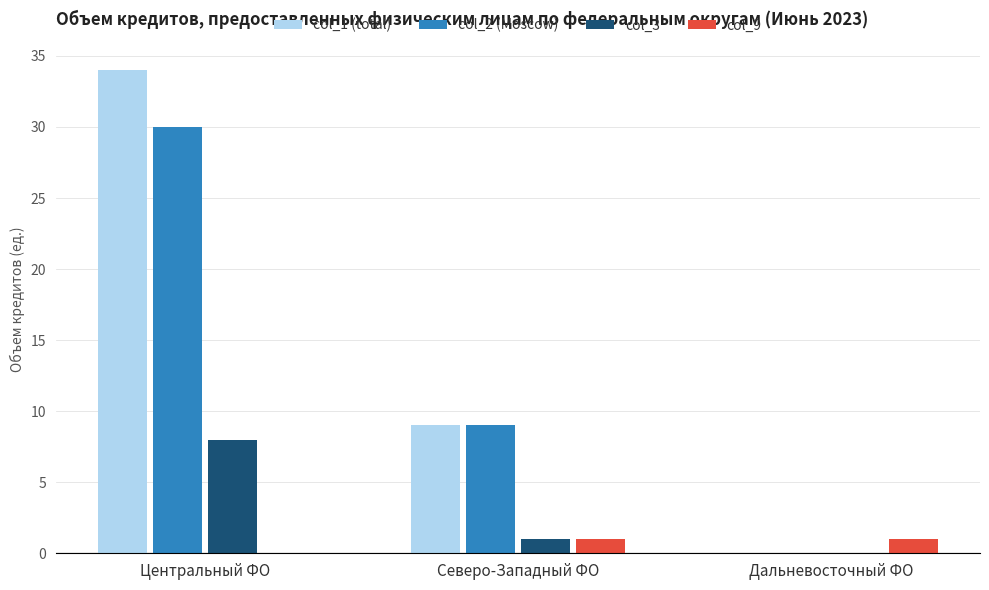

How many groups of bars are there?

3